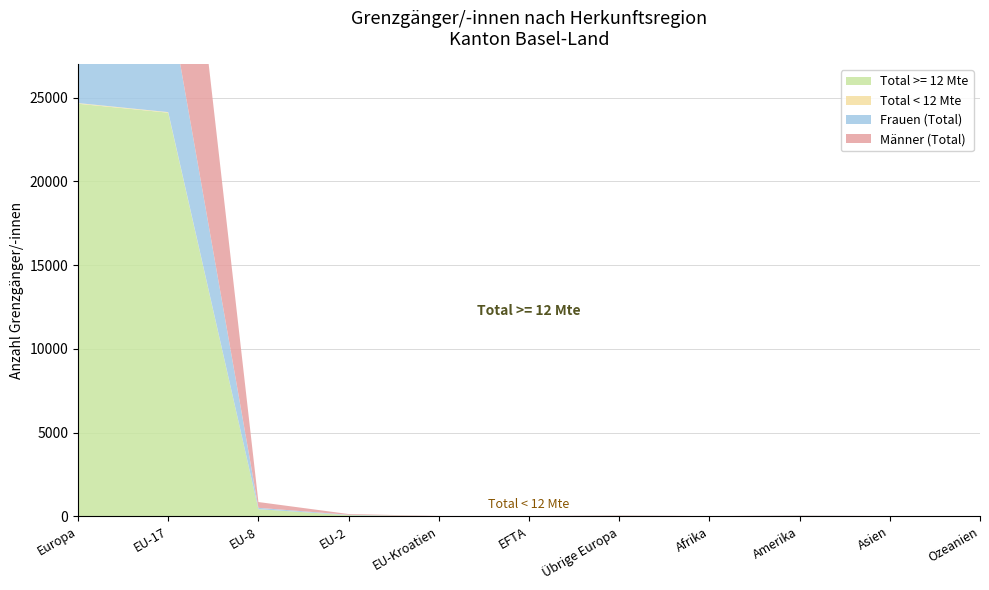

Reading left to right, what are all the values shown in this chart?

Total >= 12 Mte: 24642	24106	426	67	9	7	27	4	25	5	4
Total < 12 Mte: 40	35	0	1	1	0	3	0	2	0	0
Frauen (Total): 7057	6941	80	23	0	2	11	1	13	3	1
Männer (Total): 17625	17200	346	45	10	5	19	3	14	2	3